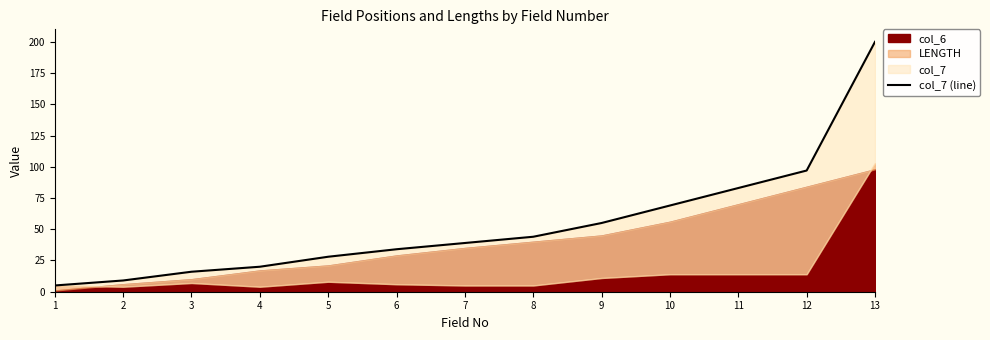

What is the minimum value shown in the chart?

5